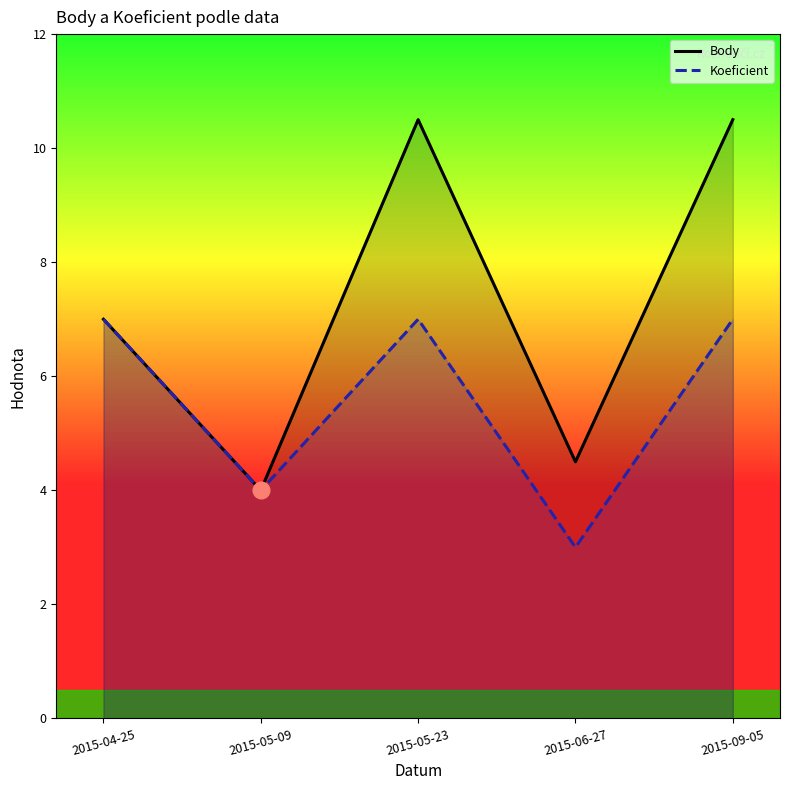

List the series in order of their peak value, lowest first.

Koeficient, Body